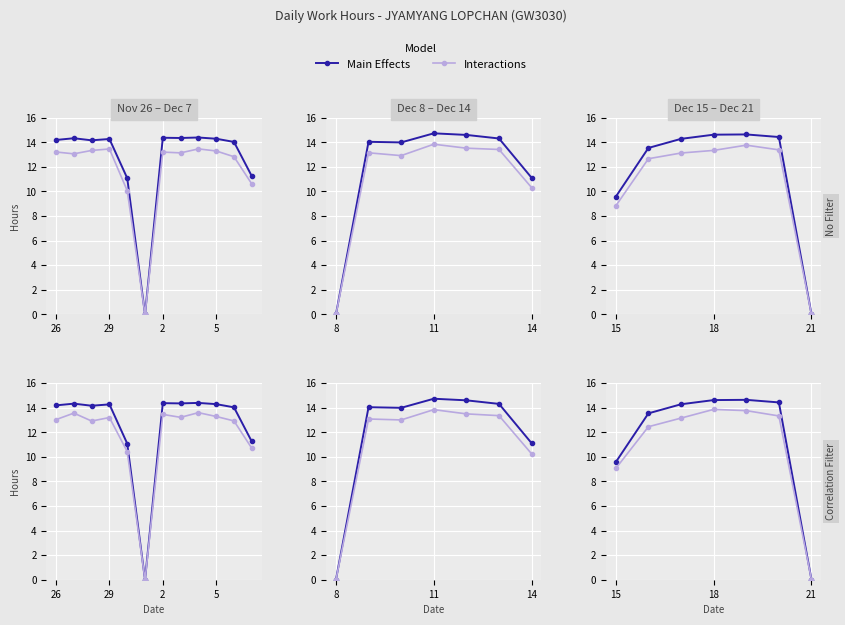

What is the average value of the Main Effects series?

11.6